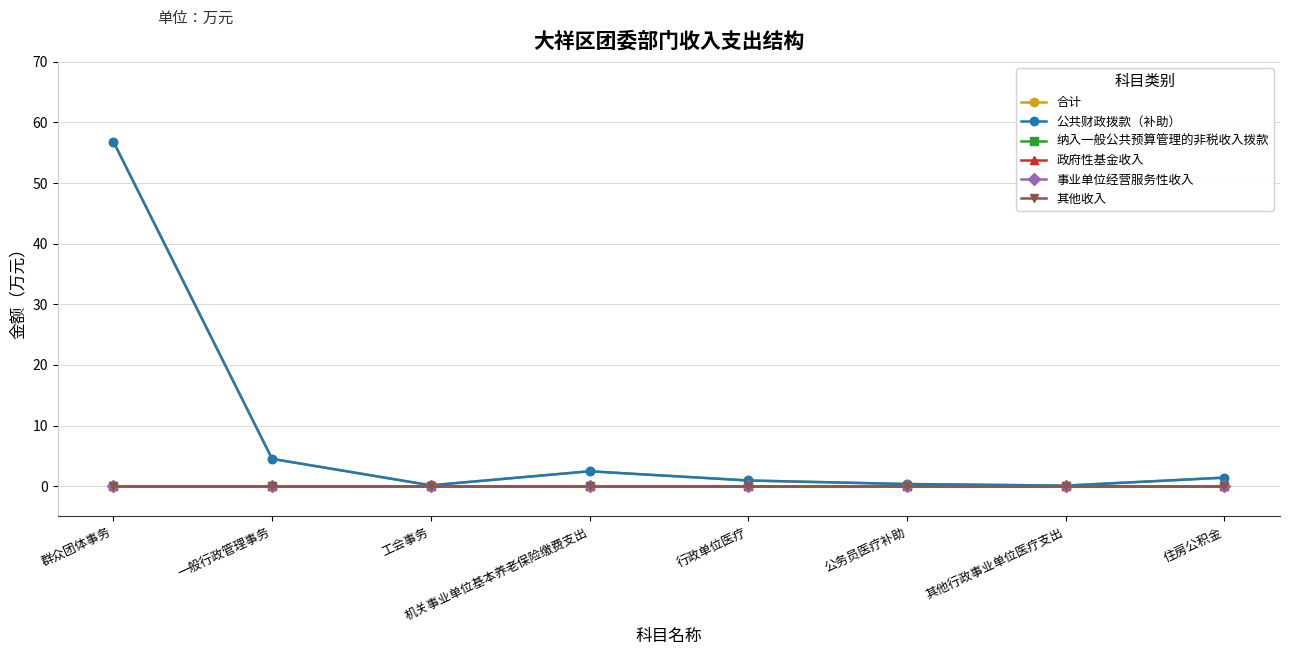

True or false: 公共财政拨款（补助） has a value of 76.0 at 群众团体事务.

False